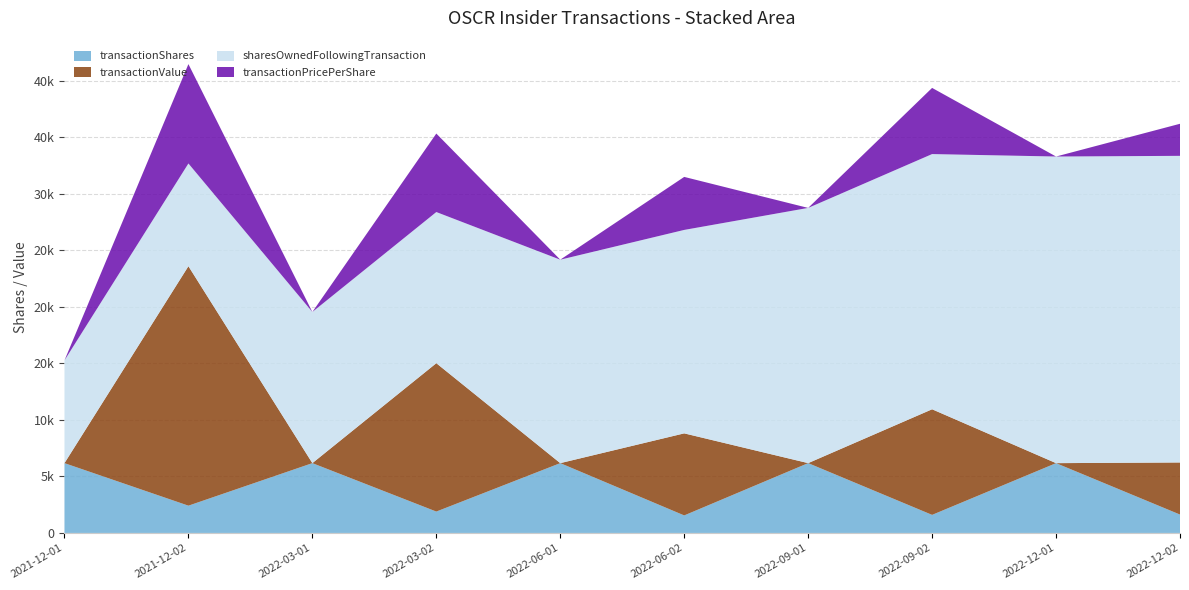

Reading left to right, transcribe all the data shown in this chart.

transactionShares: 6171	2410	6171	1890	6171	1548	6172	1596	6170	1624
transactionValue: 0	21172	0	13117	0	7255	0	9337	0	4606
sharesOwnedFollowingTransaction: 9084	9084	13365	13365	17988	17988	22564	22564	27110	27110
transactionPricePerShare: 0	8785	0	6940	0	4687	0	5850	0	2836